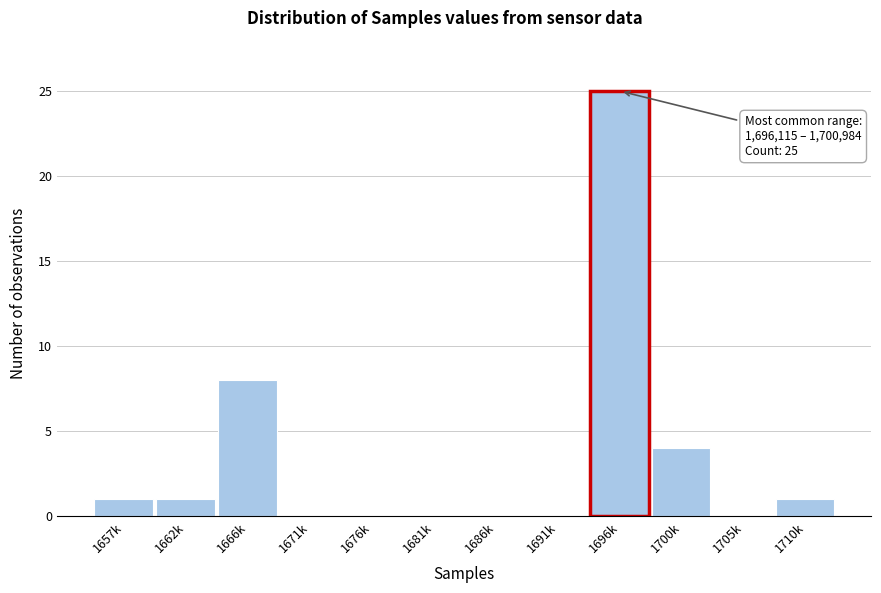

Reading left to right, extract all data points from this chart.

1657k=1	1662k=1	1666k=8	1671k=0	1676k=0	1681k=0	1686k=0	1691k=0	1696k=25	1700k=4	1705k=0	1710k=1